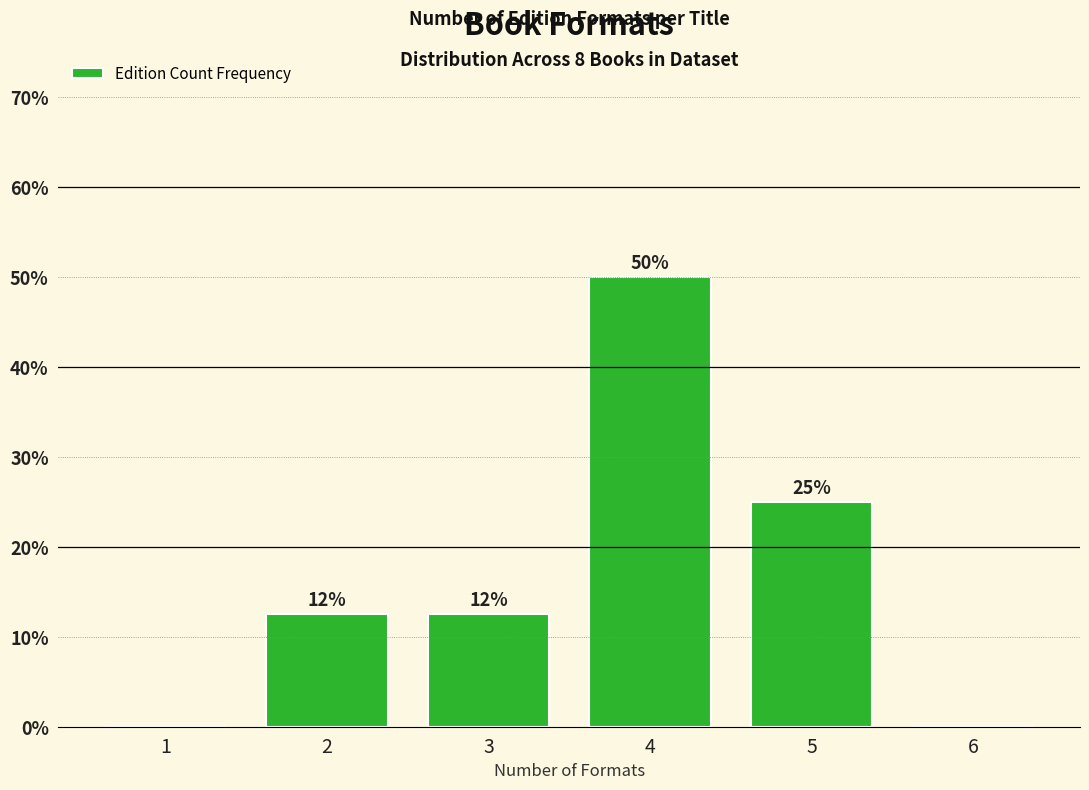

Which has a higher value, 4 or 6?

4